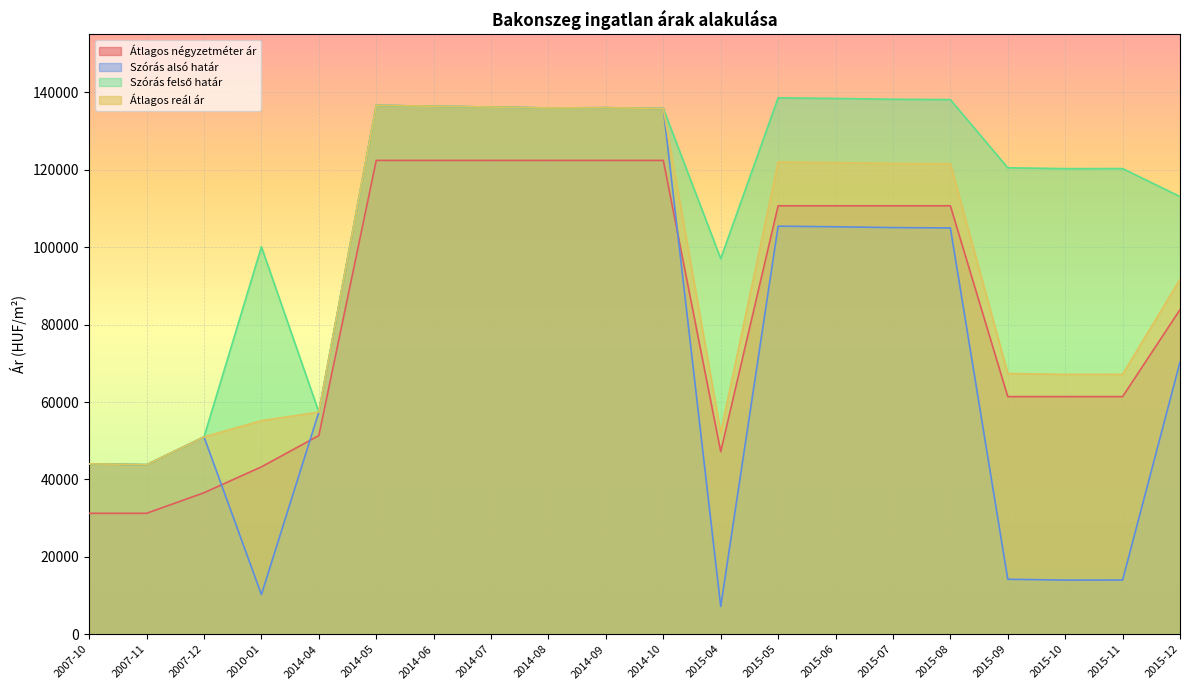

What is the label of the 4th point from the left?

2010-01